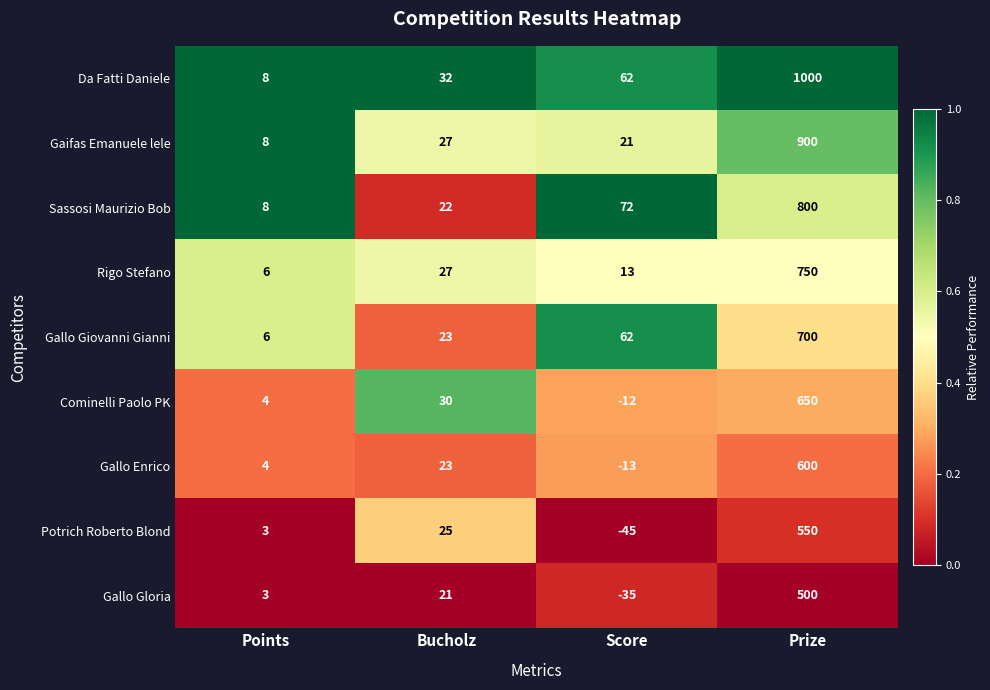

List the series in order of their peak value, lowest first.

Gallo Gloria, Potrich Roberto Blond, Gallo Enrico, Cominelli Paolo PK, Gallo Giovanni Gianni, Rigo Stefano, Sassosi Maurizio Bob, Gaifas Emanuele lele, Da Fatti Daniele